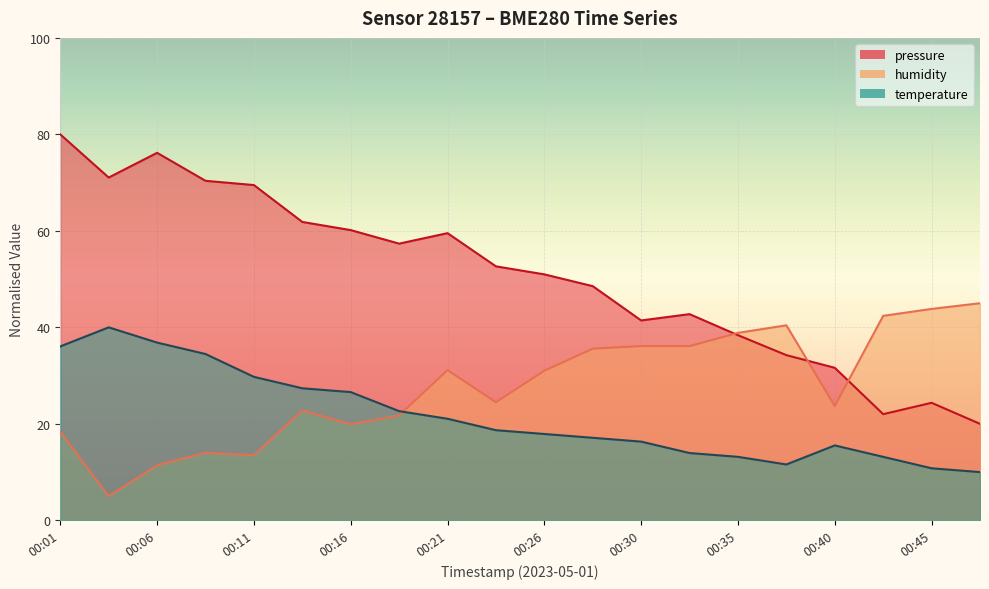

What is the total value across all series at 00:16?

106.6